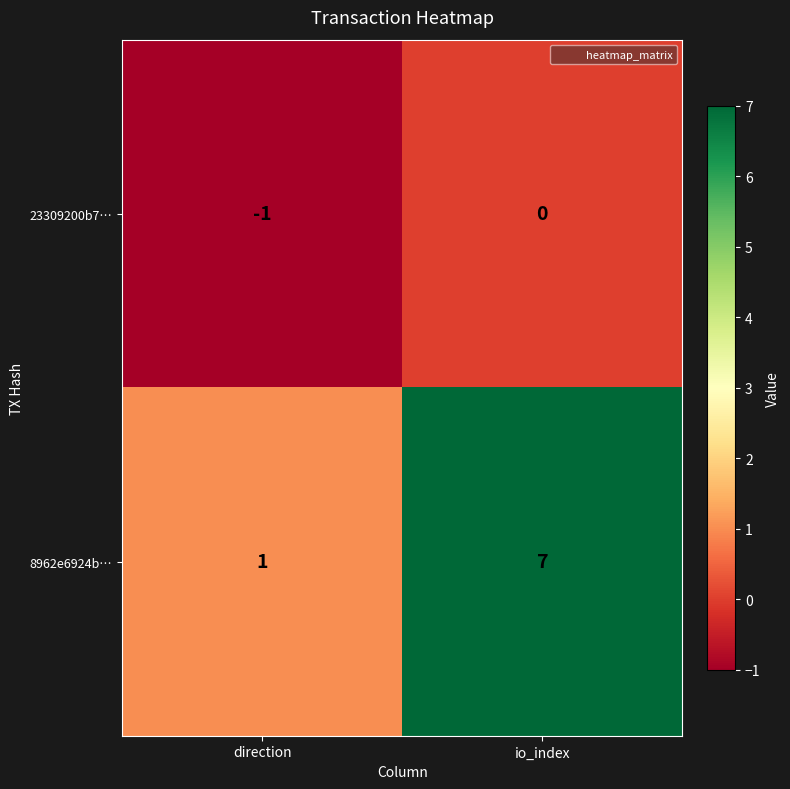

Which series has the widest spread of values?

8962e6924b…